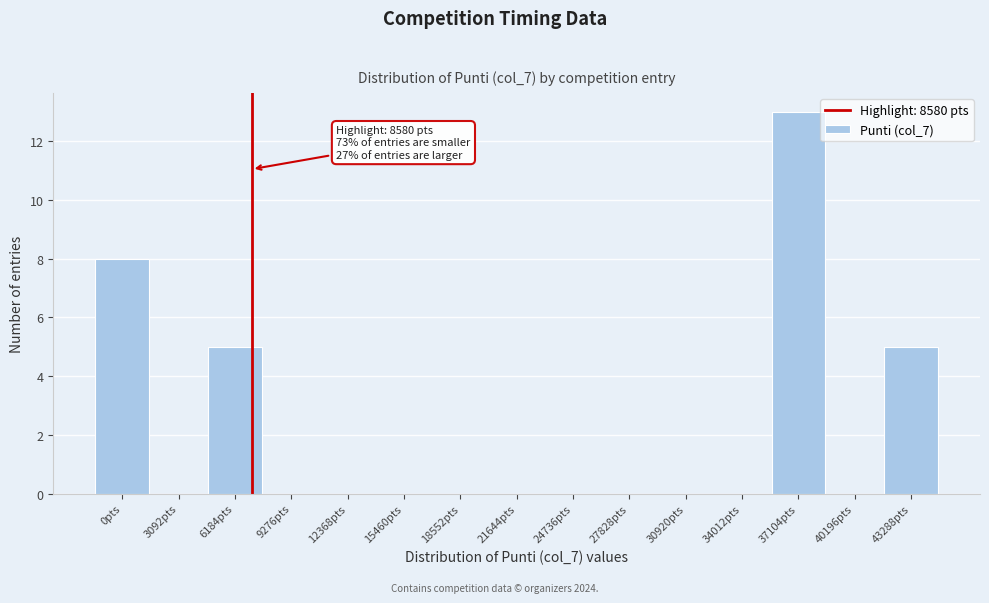

Reading left to right, list all the values displayed in this chart.

0pts=8	3092pts=0	6184pts=5	9276pts=0	12368pts=0	15460pts=0	18552pts=0	21644pts=0	24736pts=0	27828pts=0	30920pts=0	34012pts=0	37104pts=13	40196pts=0	43288pts=5